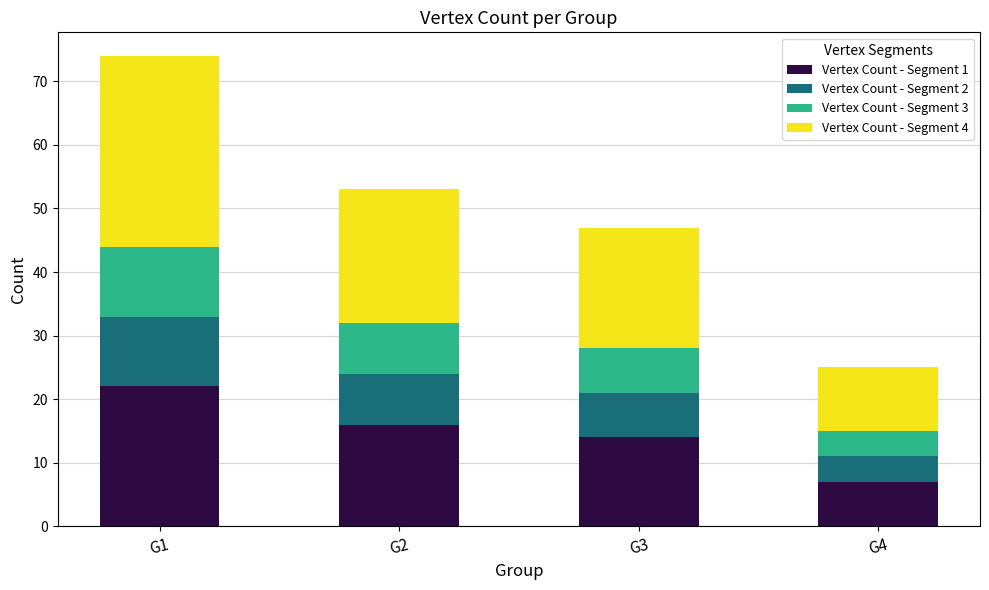

What is the sum of all Vertex Count - Segment 1 values?

59